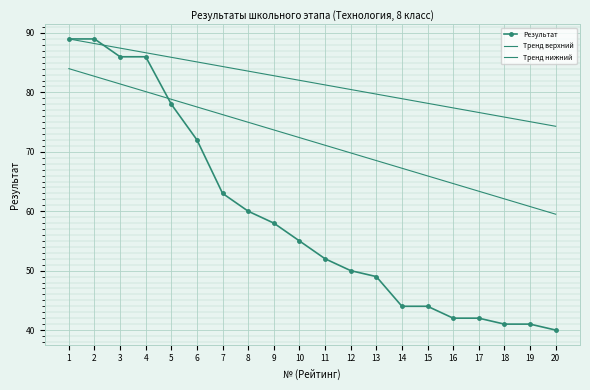

Reading left to right, extract all data points from this chart.

Результат: 89.0	89.0	86.0	86.0	78.0	72.0	63.0	60.0	58.0	55.0	52.0	50.0	49.0	44.0	44.0	42.0	42.0	41.0	41.0	40.0
Тренд верхний: 89.0	88.2	87.5	86.7	85.9	85.1	84.4	83.6	82.8	82.0	81.3	80.5	79.7	78.9	78.2	77.4	76.6	75.8	75.1	74.3
Тренд нижний: 84.0	82.7	81.4	80.1	78.8	77.6	76.3	75.0	73.7	72.4	71.1	69.8	68.5	67.2	65.9	64.7	63.4	62.1	60.8	59.5